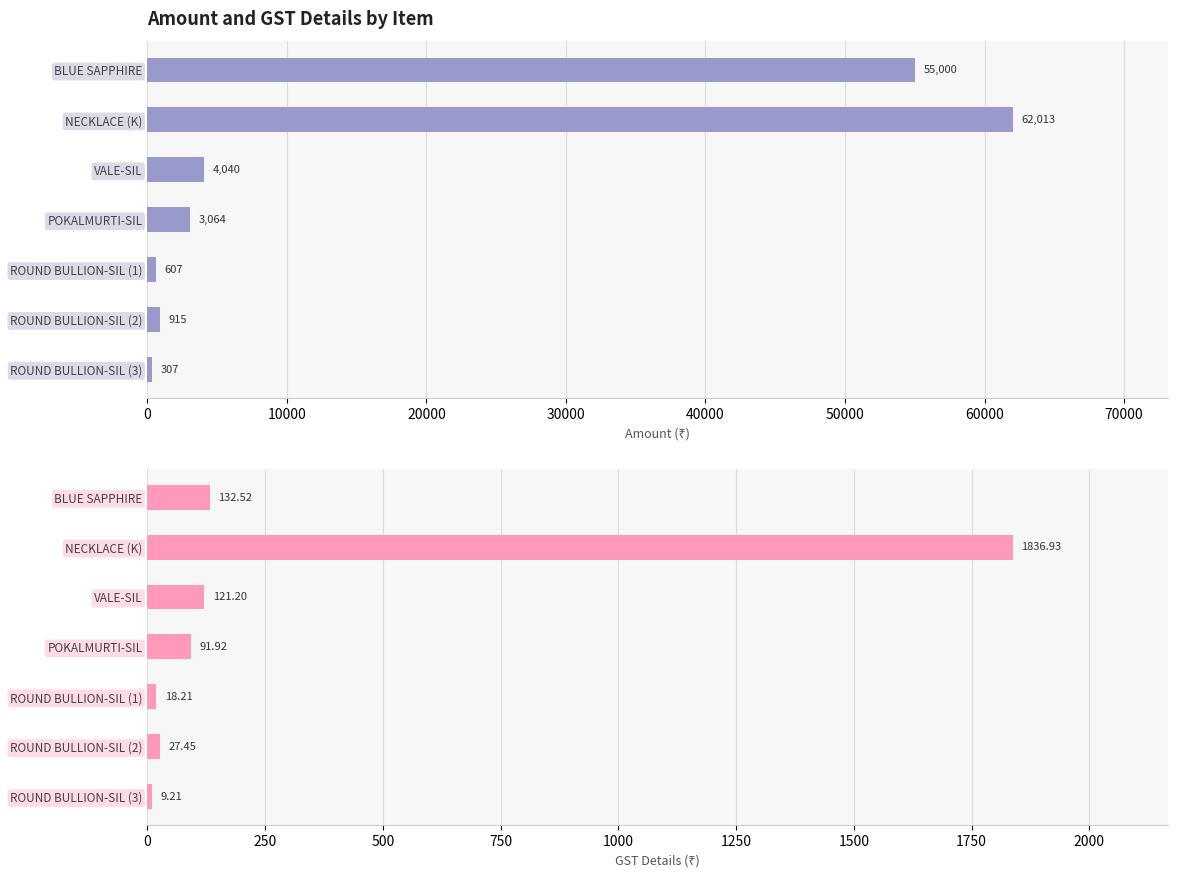

List the series in order of their peak value, lowest first.

Gst Details, Amount